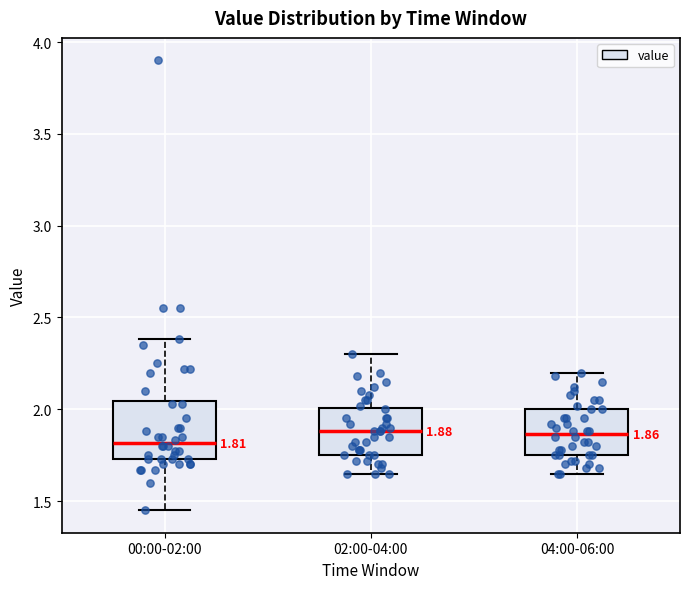

Which box's median line is the lowest?

00:00-02:00